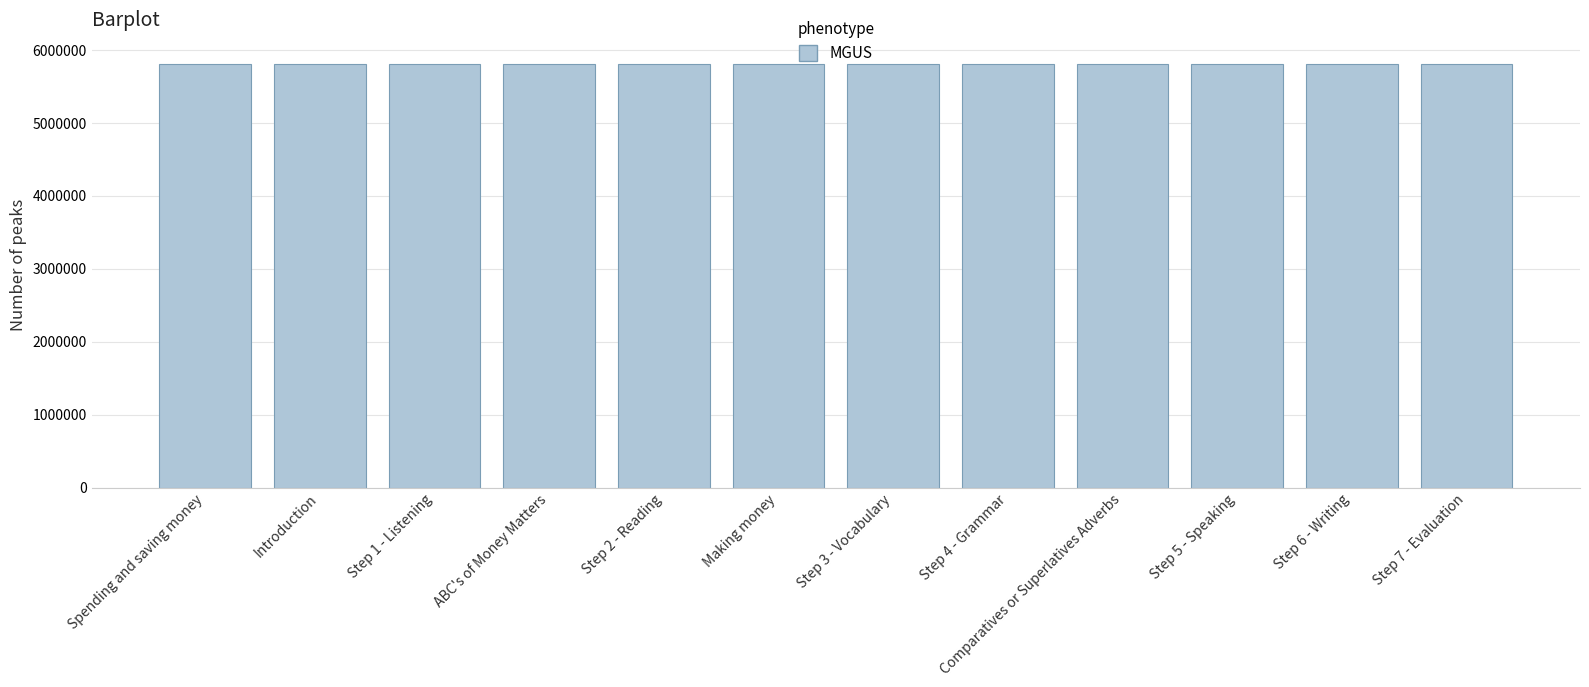

What is the sum of all values?

69698445